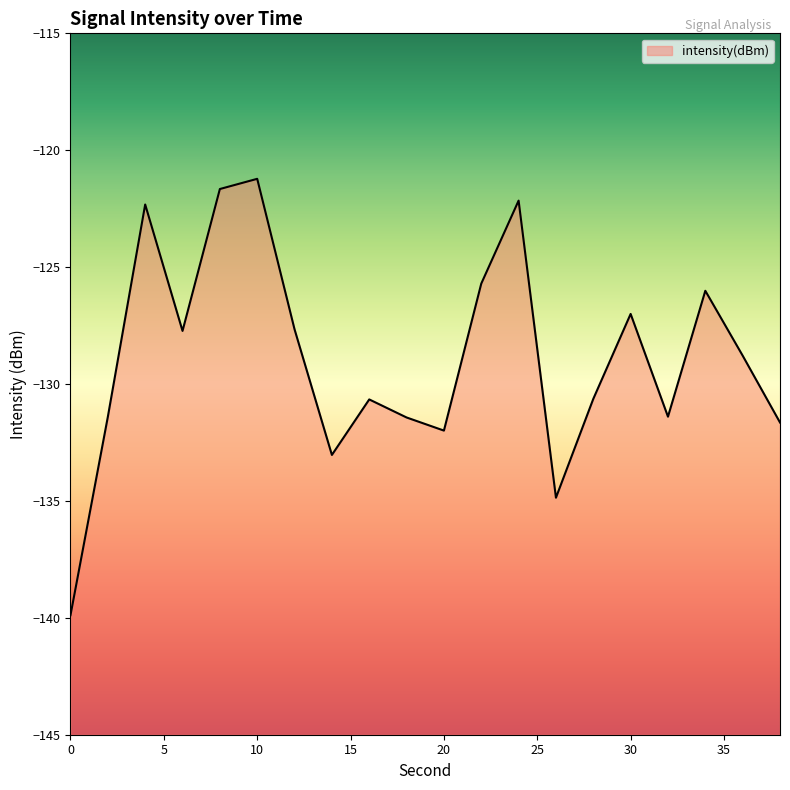

Between 0 and 6, which is larger?

6